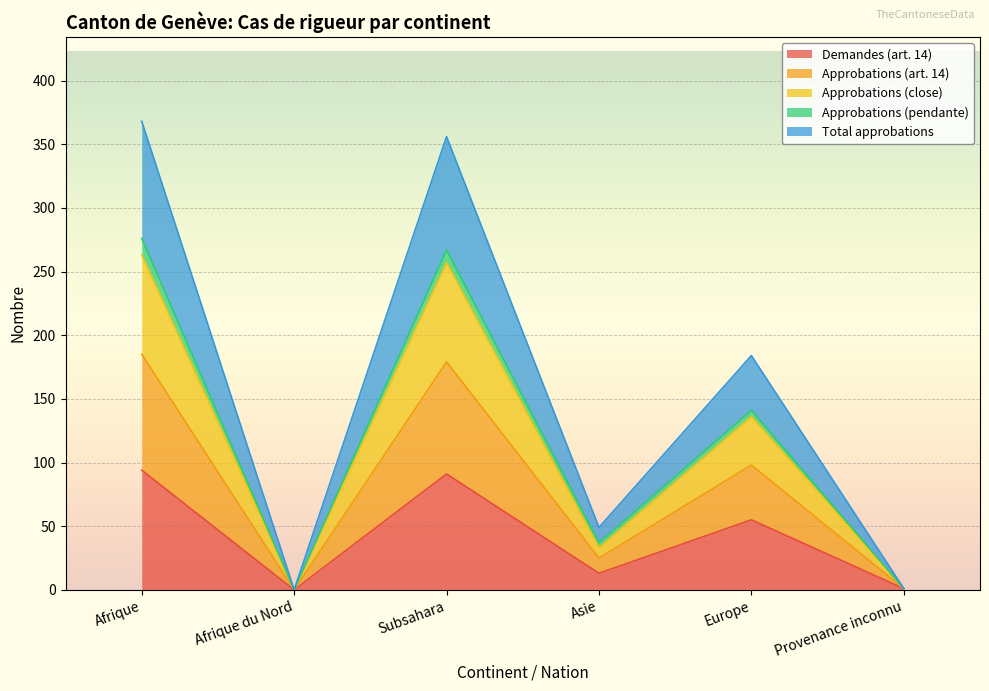

True or false: Demandes (art. 14) has a value of 0 at Afrique du Nord.

True